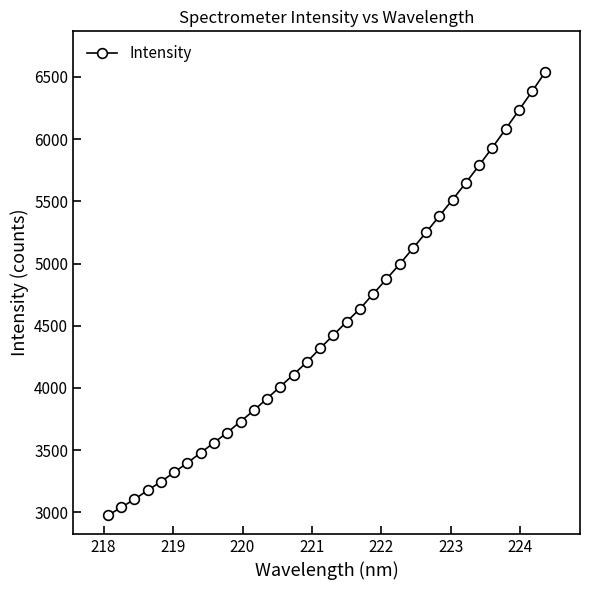

How many values are below 4424?

17